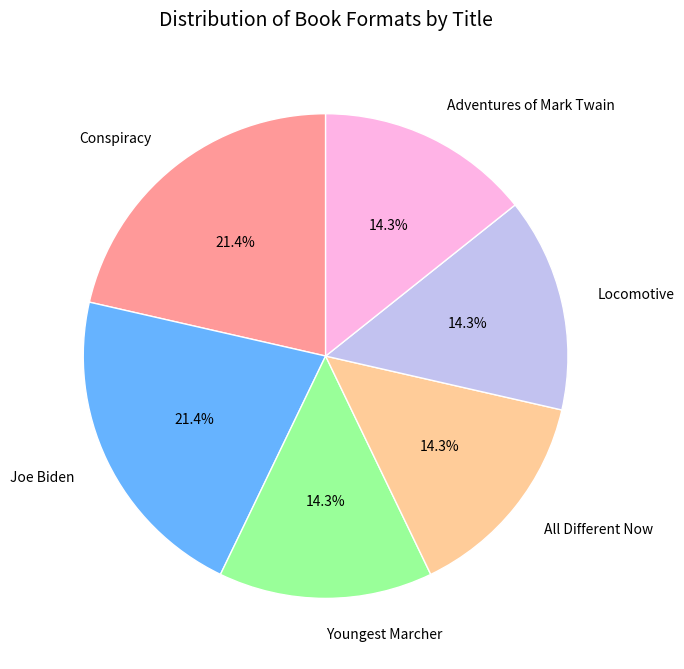

True or false: All Different Now accounts for 21% of the total.

False